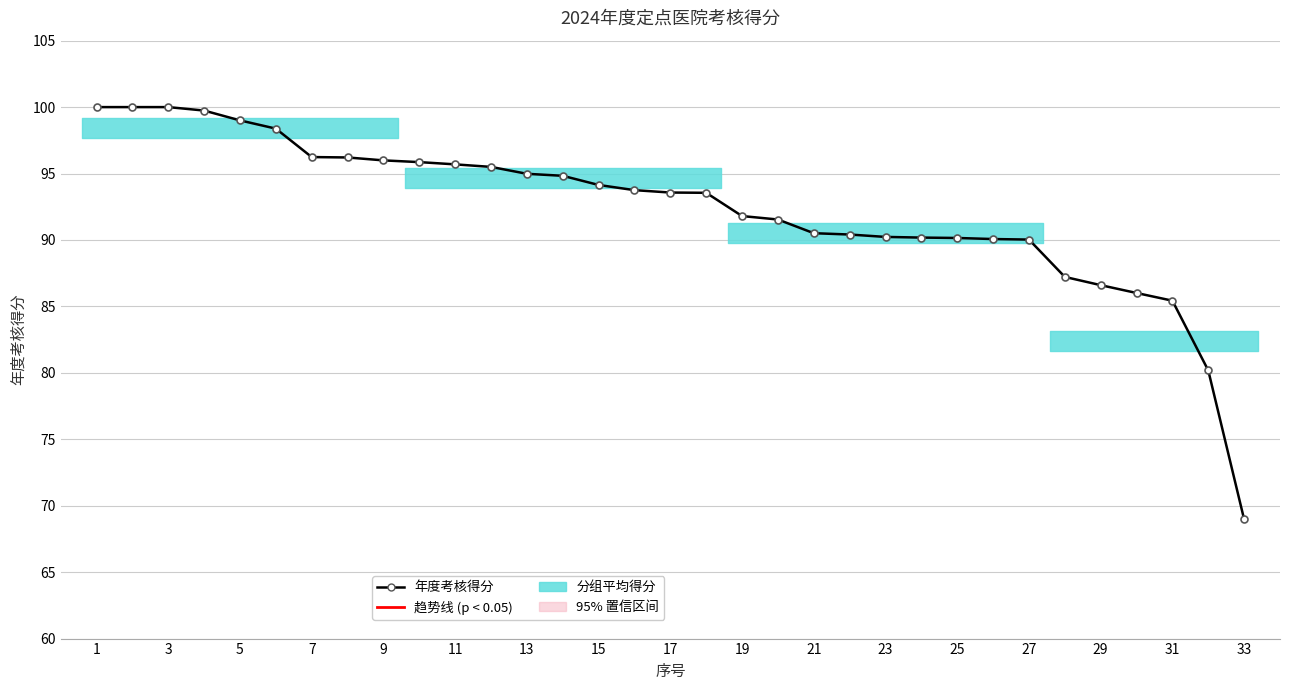

What is the sum of all values?

3046.8